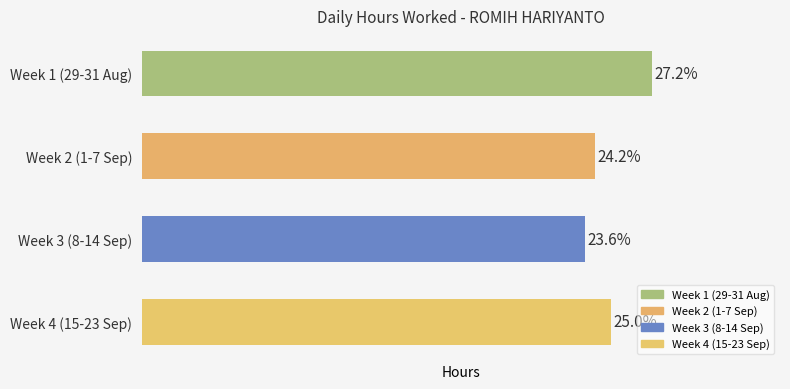

Are the bars horizontal?

Yes